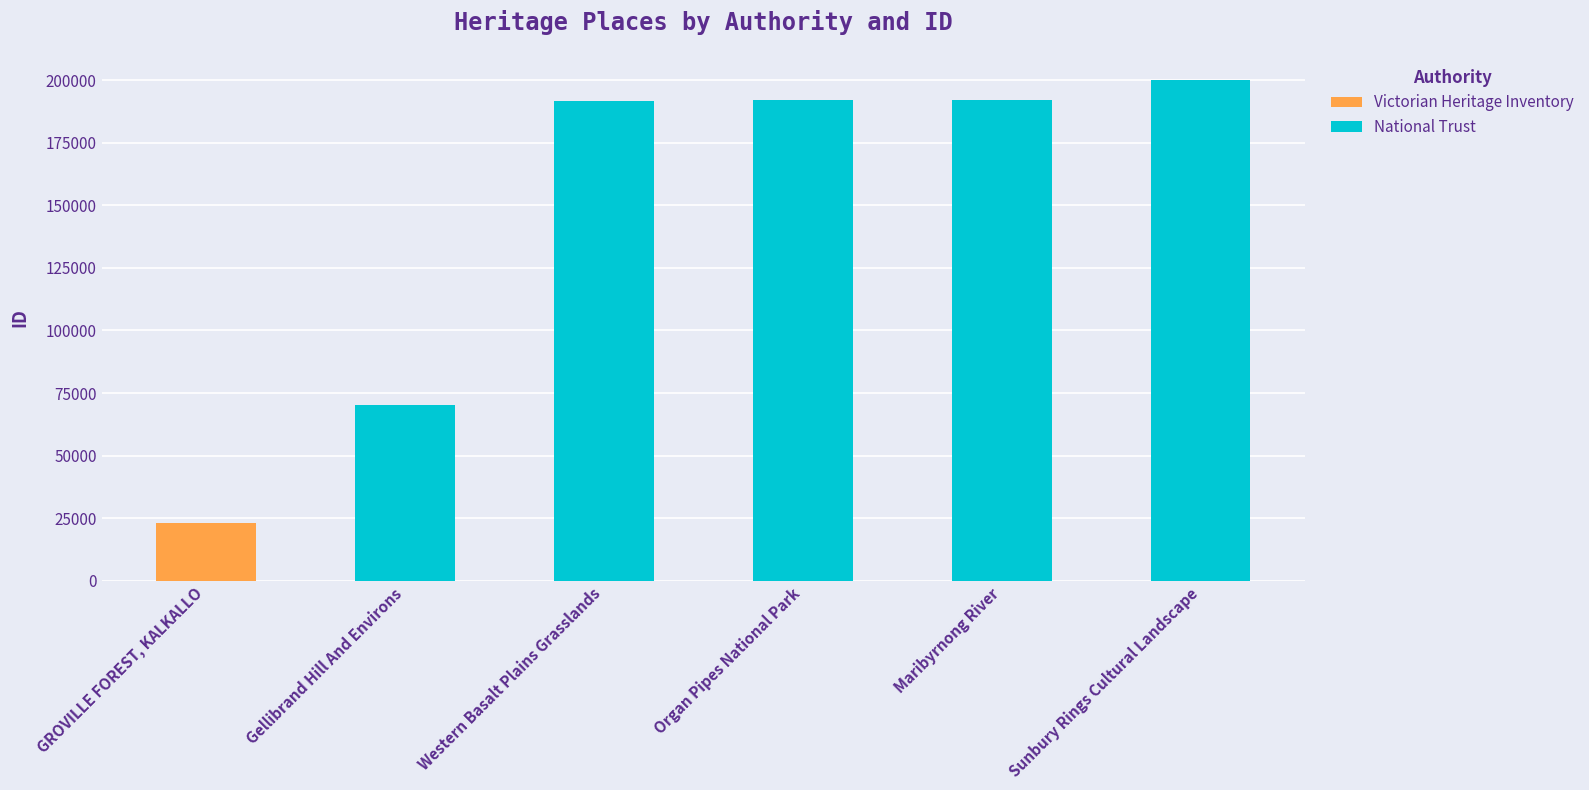

What is the maximum value for National Trust?

200034